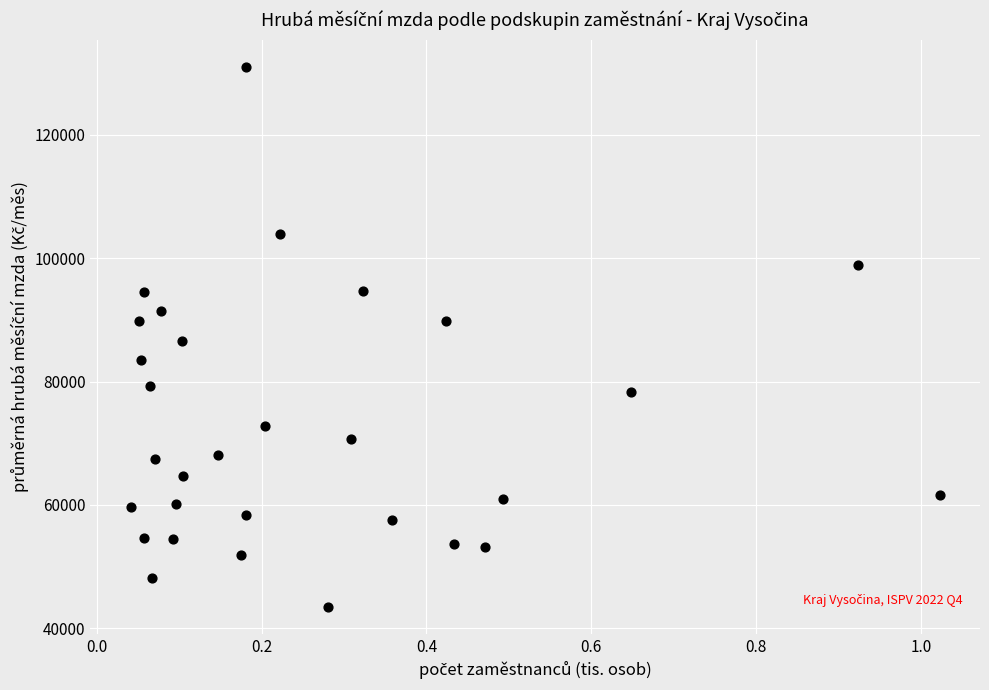

What is the range of Y values (max minus min)?

87464.4